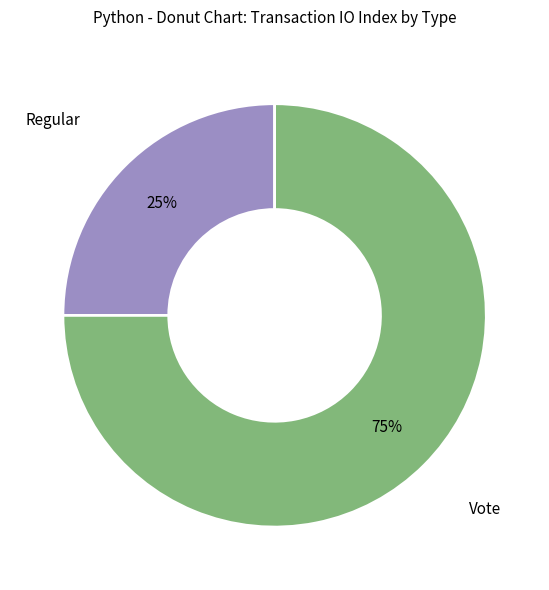

Does Vote represent more than half of the total?

Yes